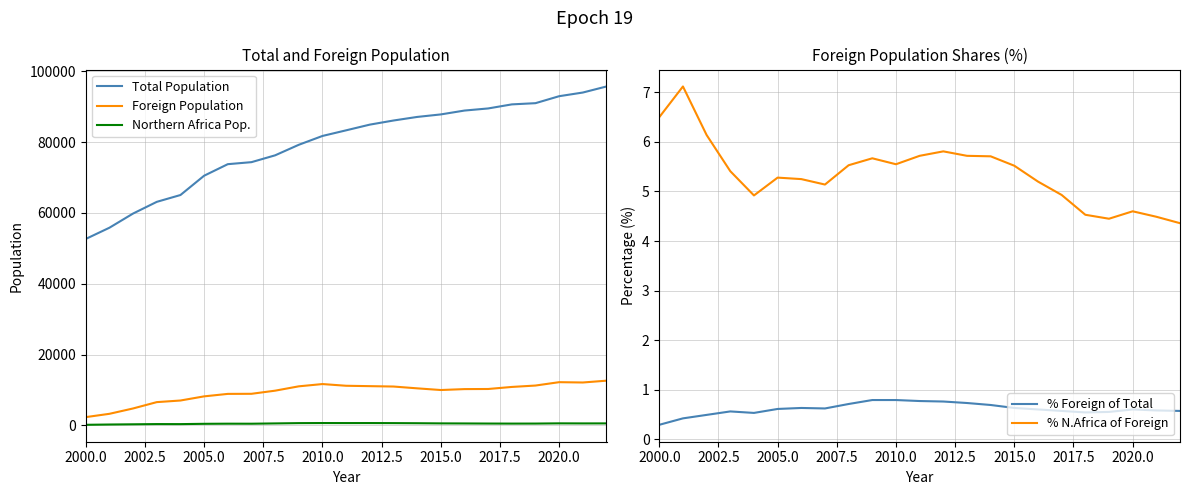

What is the highest value of the Total Population series?

95725